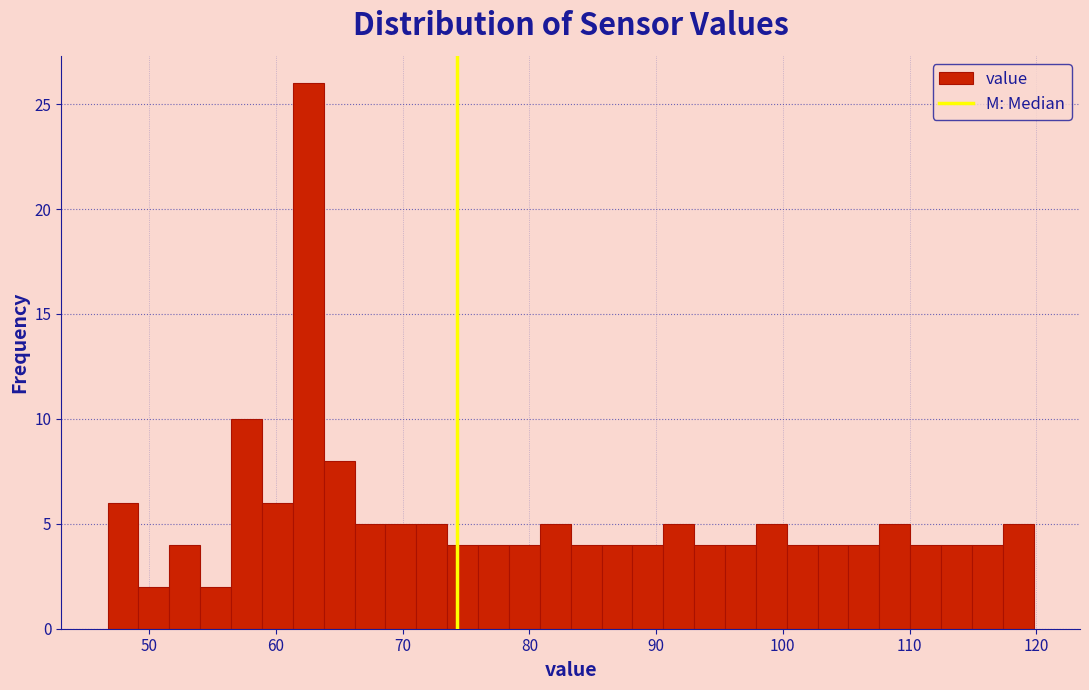

Read against the x-axis, roughly where is the centre of the tallest bar?

63